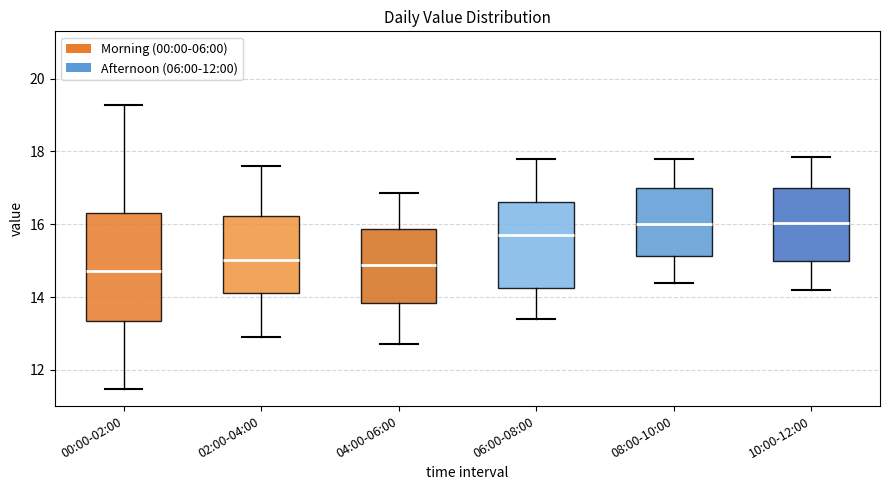

Where does the lower whisker of the box for 02:00-04:00 end on the y-axis? The values are not printed on the chart, so give them approximately, as read against the axis.

13.0